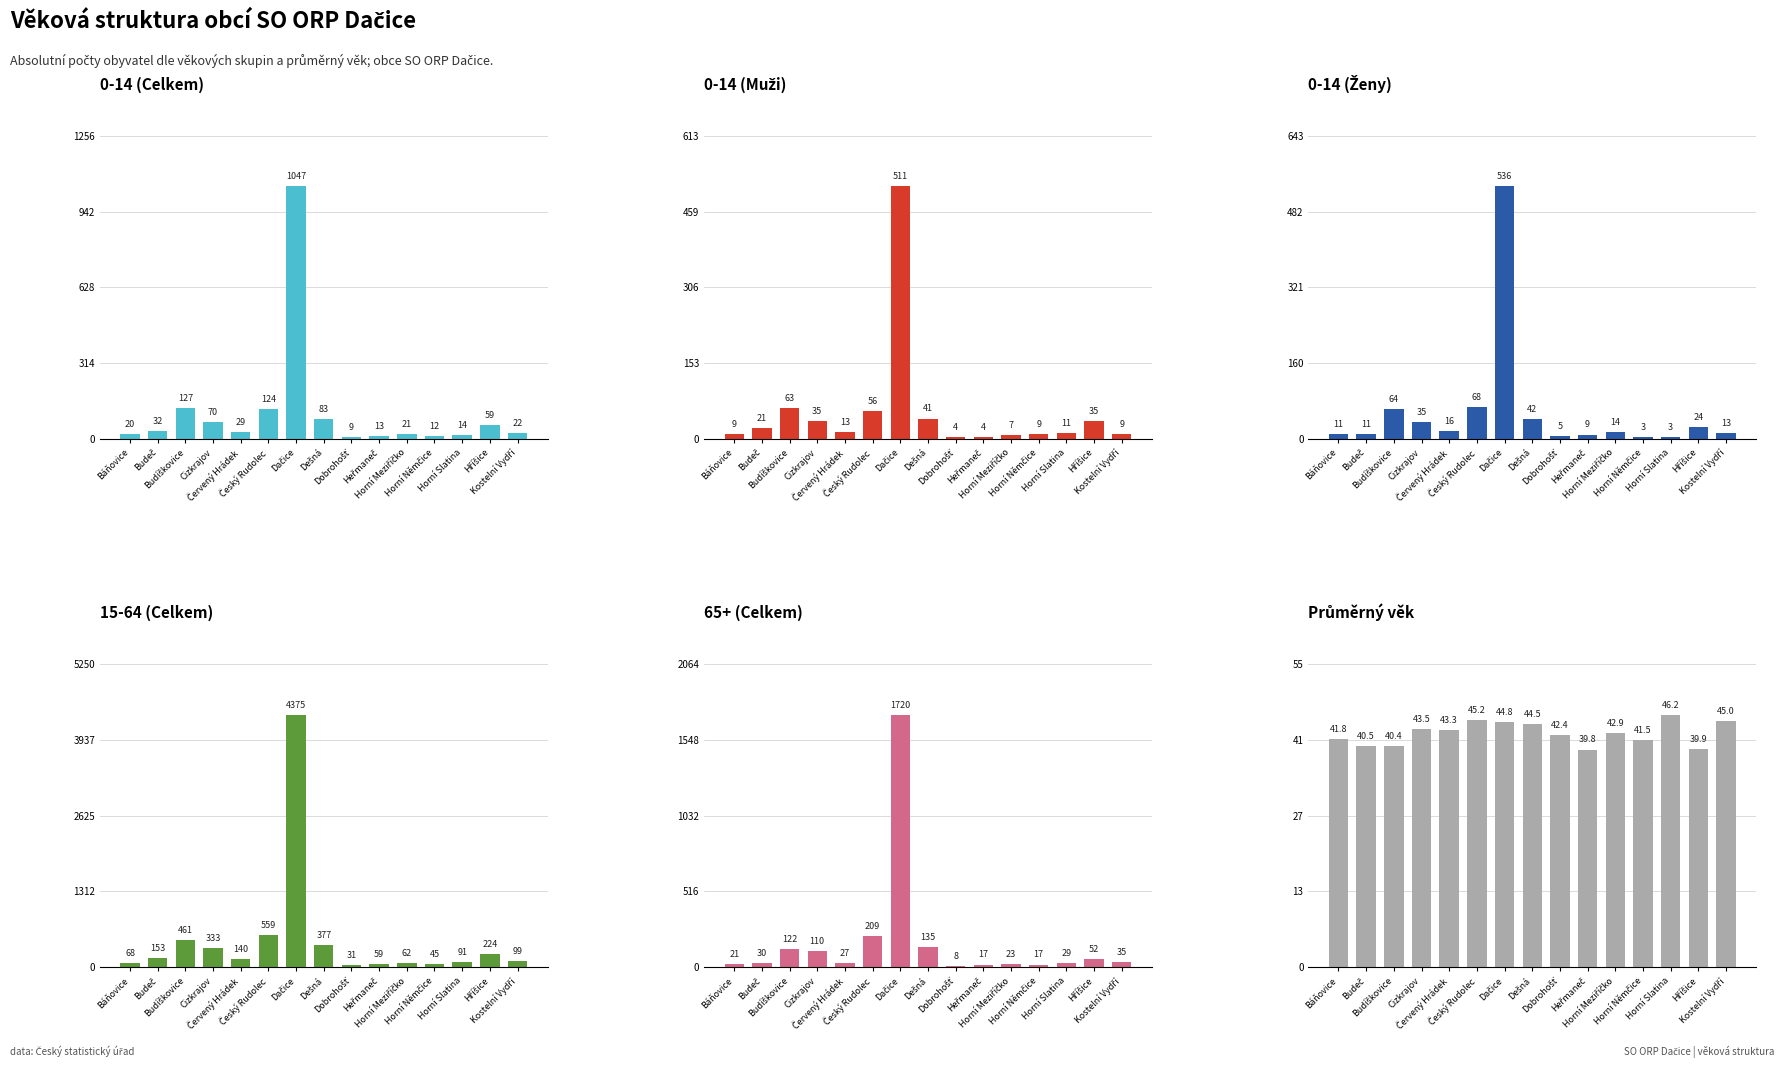

Which series has the widest spread of values?

15-64 (Celkem)